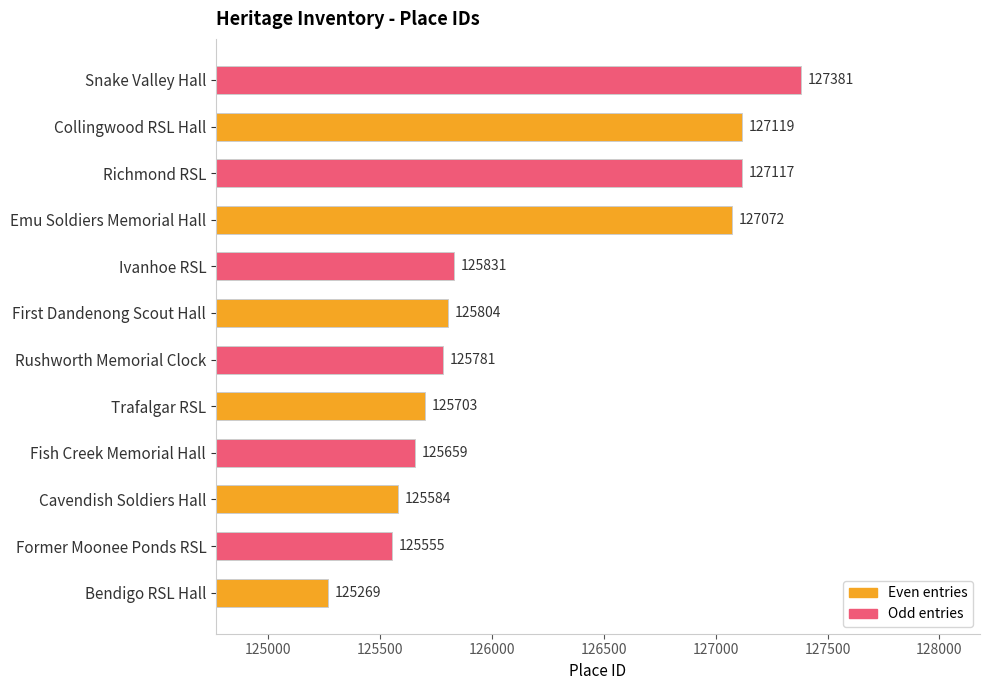

What is the greatest value displayed?

127381